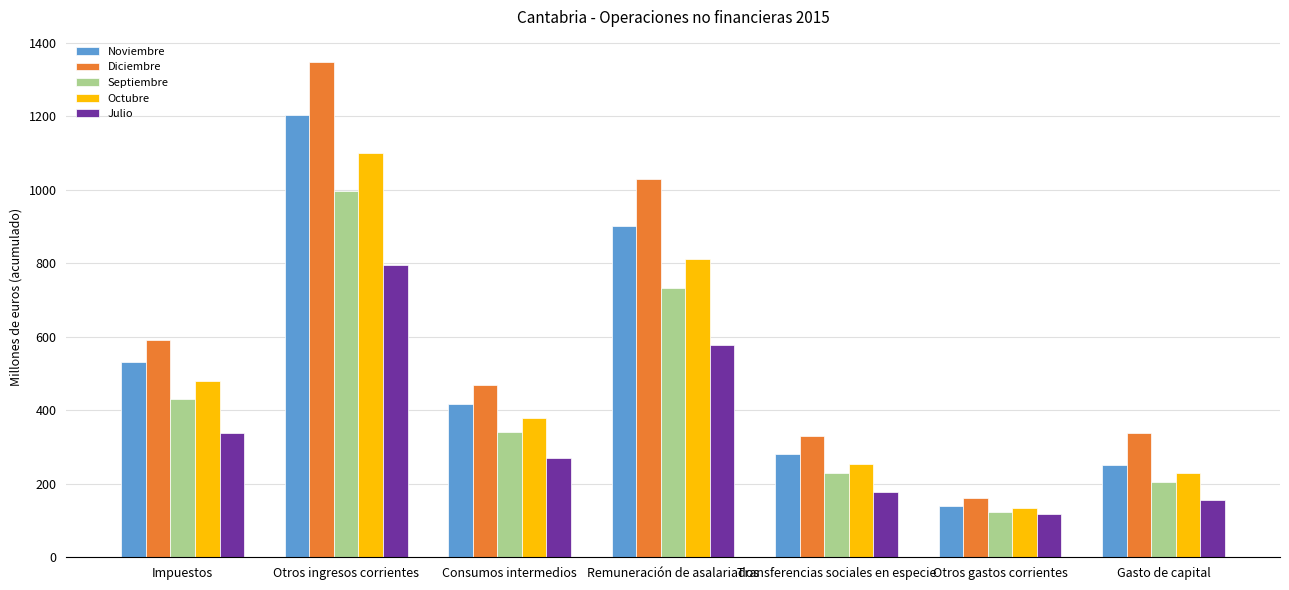

Reading left to right, what are all the values shown in this chart?

Noviembre: Impuestos=531	Otros ingresos corrientes=1204	Consumos intermedios=418	Remuneración de asalariados=900	Transferencias sociales en especie=282	Otros gastos corrientes=140	Gasto de capital=251
Diciembre: Impuestos=591	Otros ingresos corrientes=1348	Consumos intermedios=468	Remuneración de asalariados=1030	Transferencias sociales en especie=331	Otros gastos corrientes=160	Gasto de capital=339
Septiembre: Impuestos=431	Otros ingresos corrientes=997	Consumos intermedios=340	Remuneración de asalariados=733	Transferencias sociales en especie=228	Otros gastos corrientes=124	Gasto de capital=204
Octubre: Impuestos=479	Otros ingresos corrientes=1100	Consumos intermedios=380	Remuneración de asalariados=812	Transferencias sociales en especie=255	Otros gastos corrientes=134	Gasto de capital=230
Julio: Impuestos=338	Otros ingresos corrientes=796	Consumos intermedios=270	Remuneración de asalariados=577	Transferencias sociales en especie=177	Otros gastos corrientes=117	Gasto de capital=156